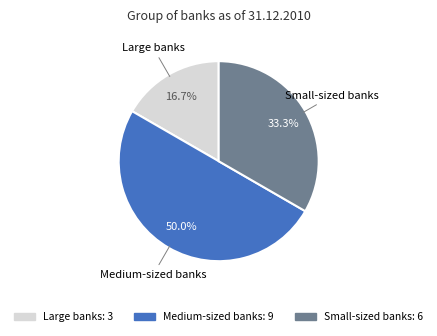

Is Large banks the majority of the pie?

No